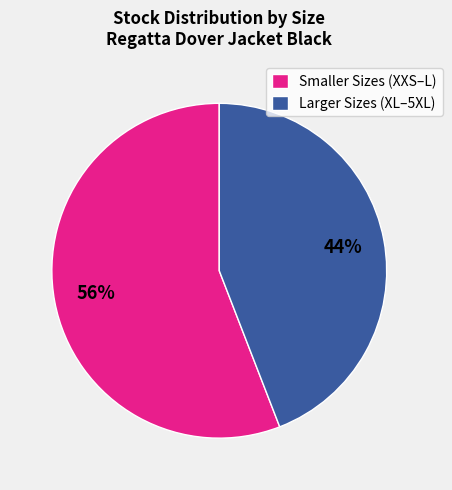

Does any single category account for the majority?

Yes